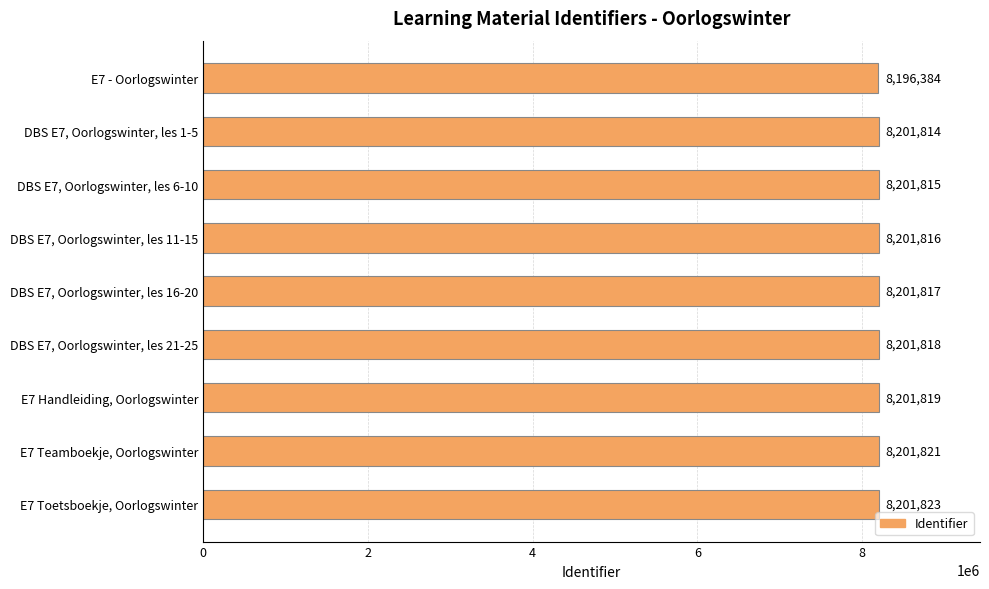

What is the difference between the maximum and second lowest values?

9